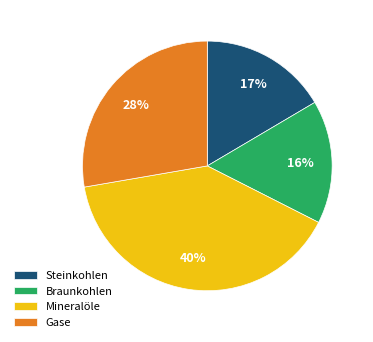

The Mineralöle slice represents 40% of the pie. True or false?

True